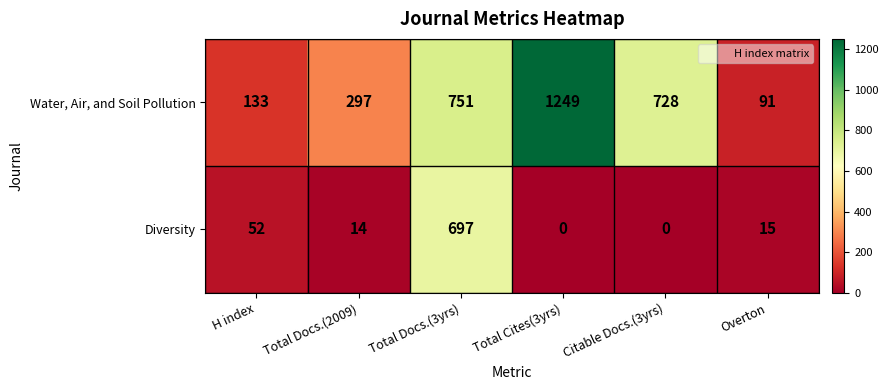

What is the spread (max minus min) of values at Total Docs.(3yrs)?

54